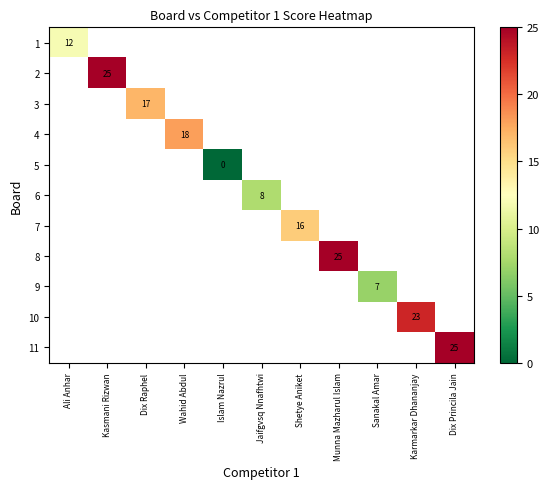

True or false: 8 has a value of 11 at Munna Mazharul Islam.

False